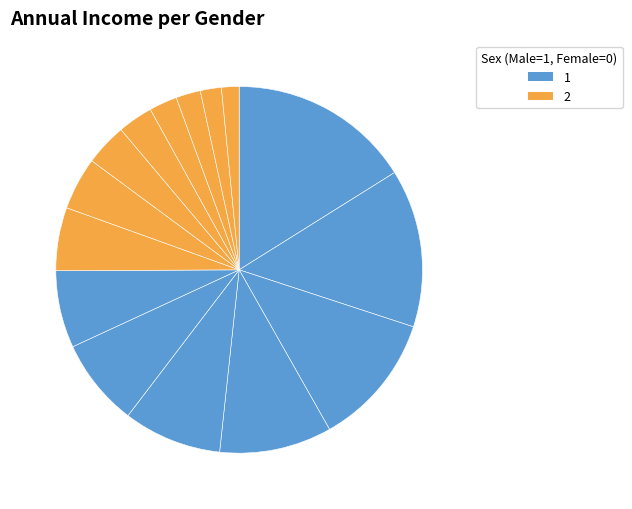

Is it true that Bahar Sadeghi is 2% of the pie?

True